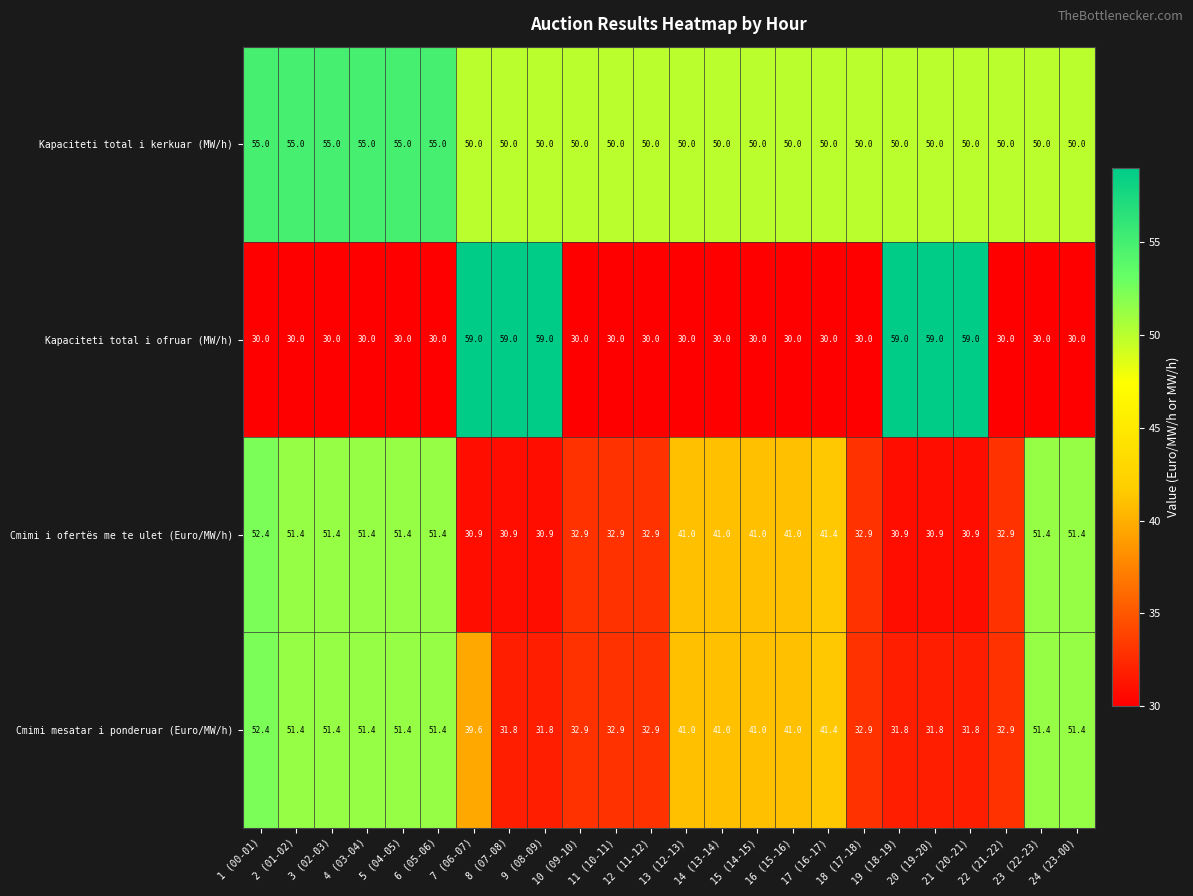

What is the difference between the second highest and second lowest values in the Cmimi mesatar i ponderuar (Euro/MW/h) series?

19.6